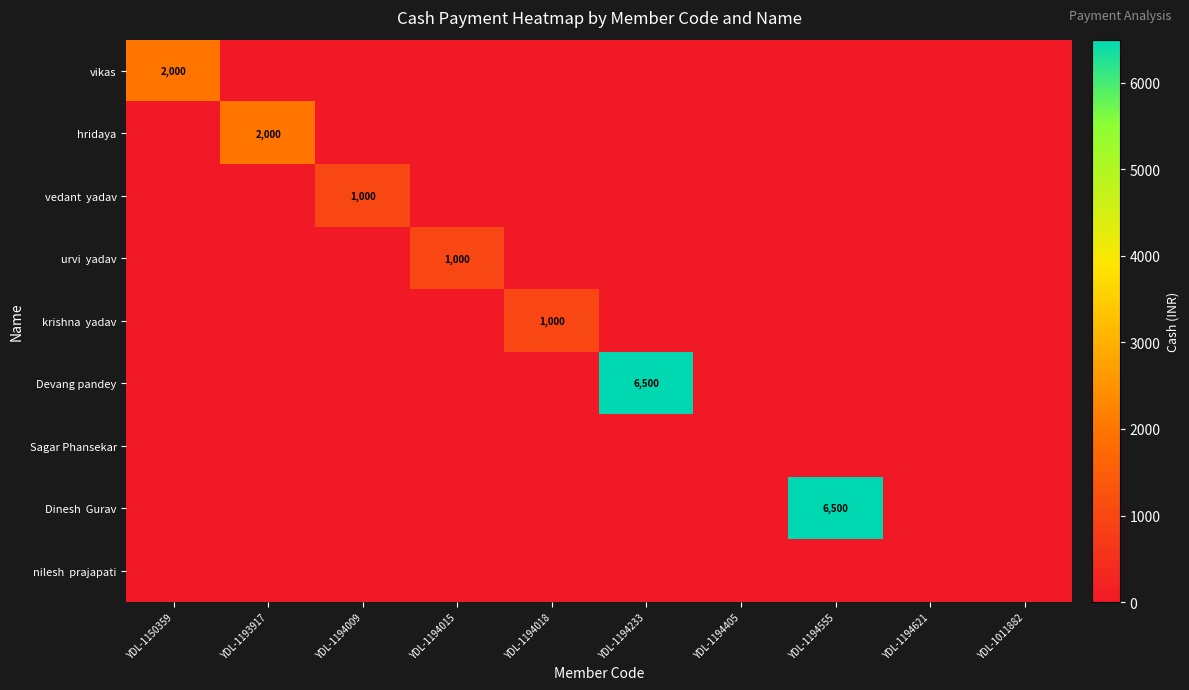

Rank the series by their maximum value, from highest to lowest.

Devang pandey, Dinesh Gurav, vikas, hridaya, vedant yadav, urvi yadav, krishna yadav, Sagar Phansekar, nilesh prajapati